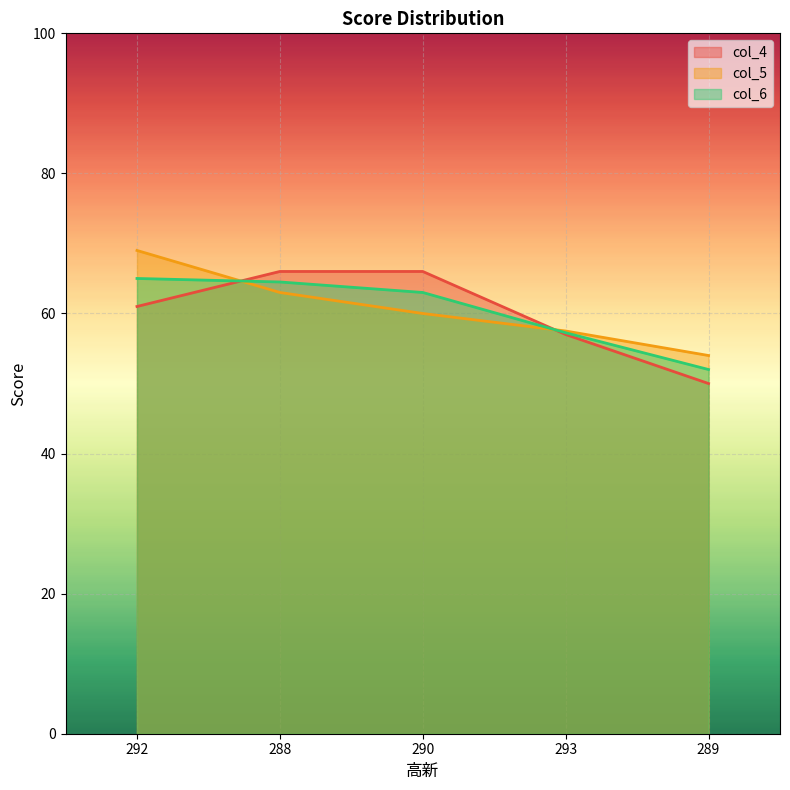

True or false: col_6 has a value of 57.2 at 293.

True